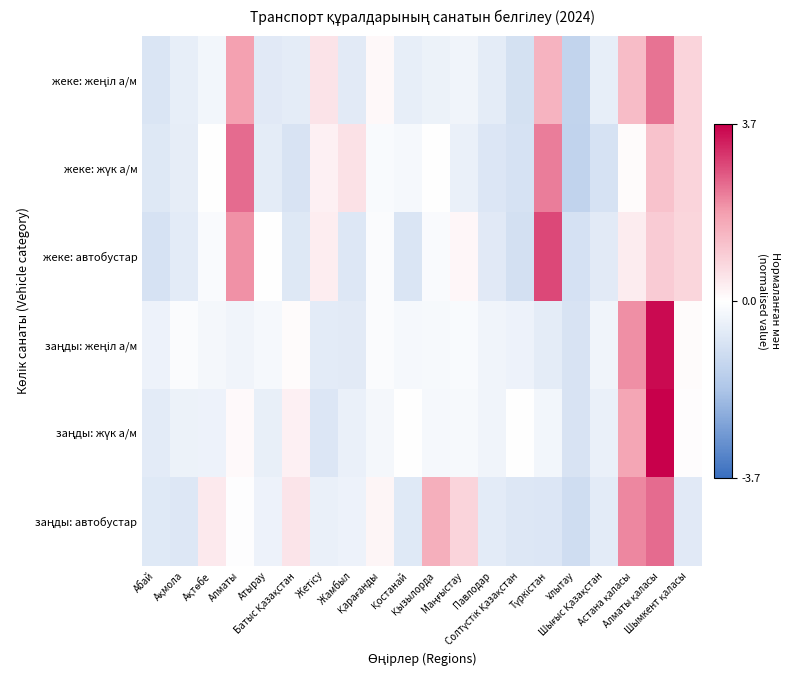

How many distinct data groups are displayed?

6